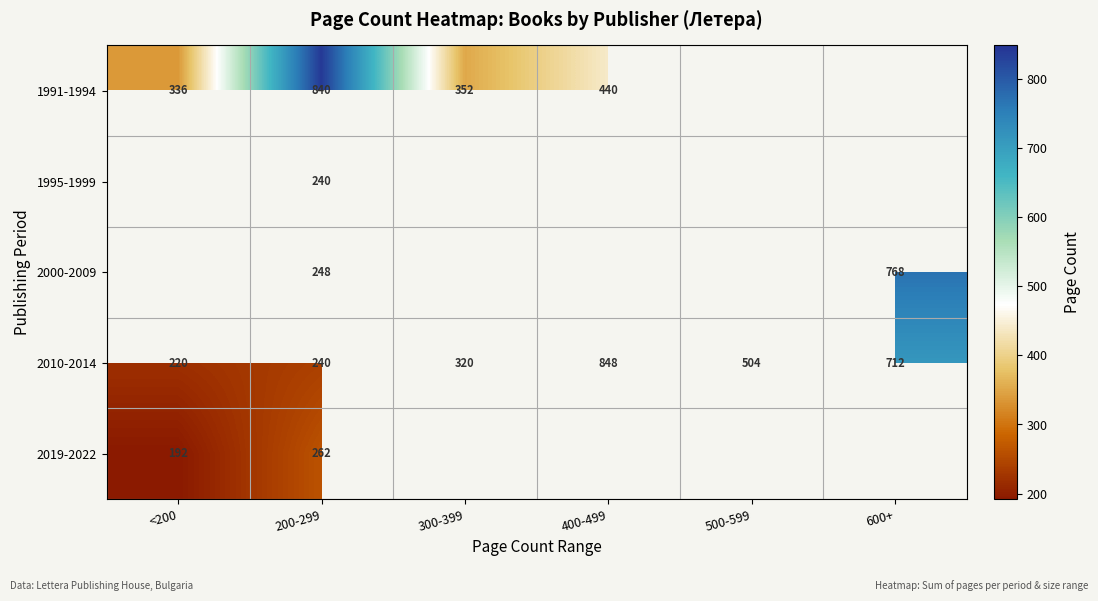

The value of 2010-2014 at 500-599 is 504. True or false?

True